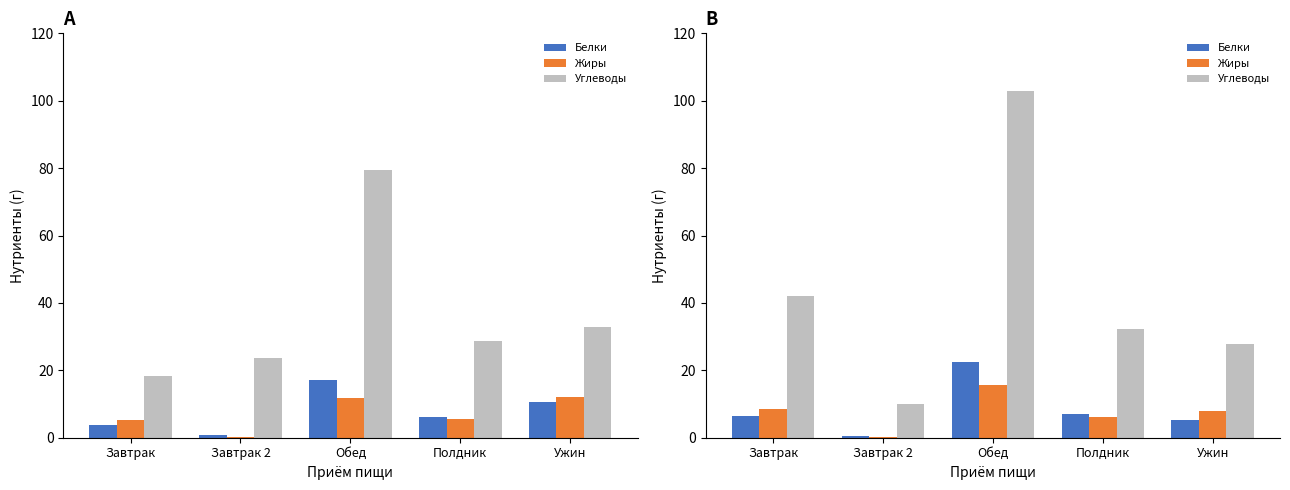

What is the value of the Углеводы bar at the 3rd from the left?

102.9